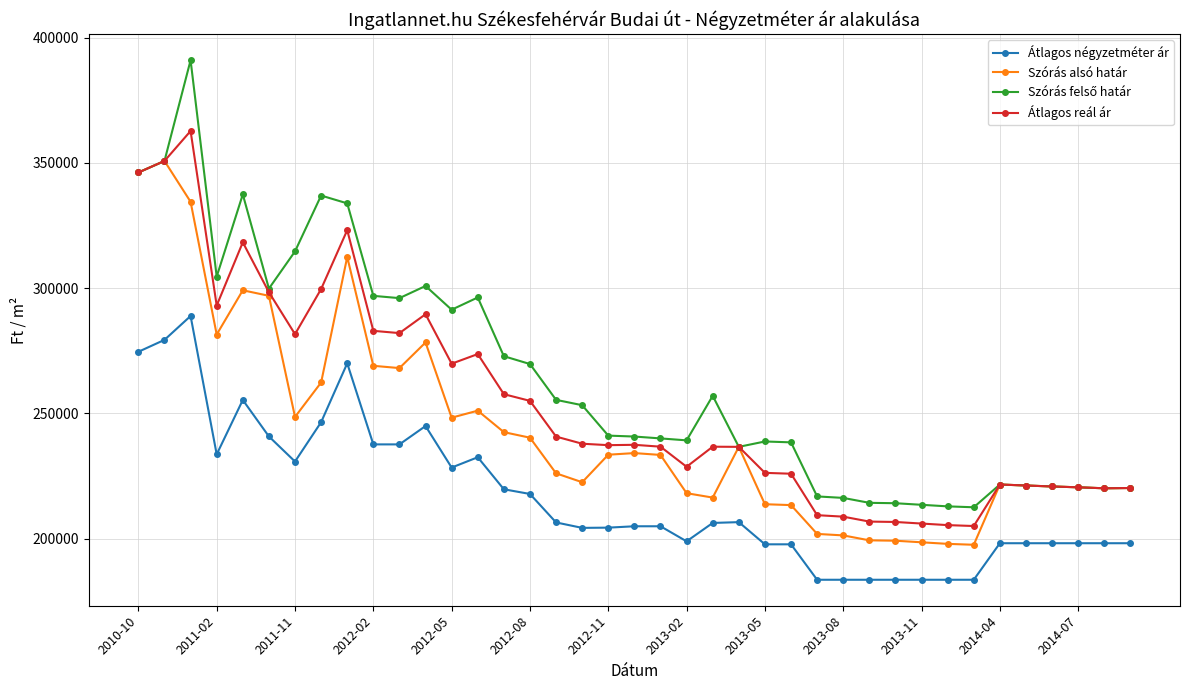

What is the smallest value displayed?

183594